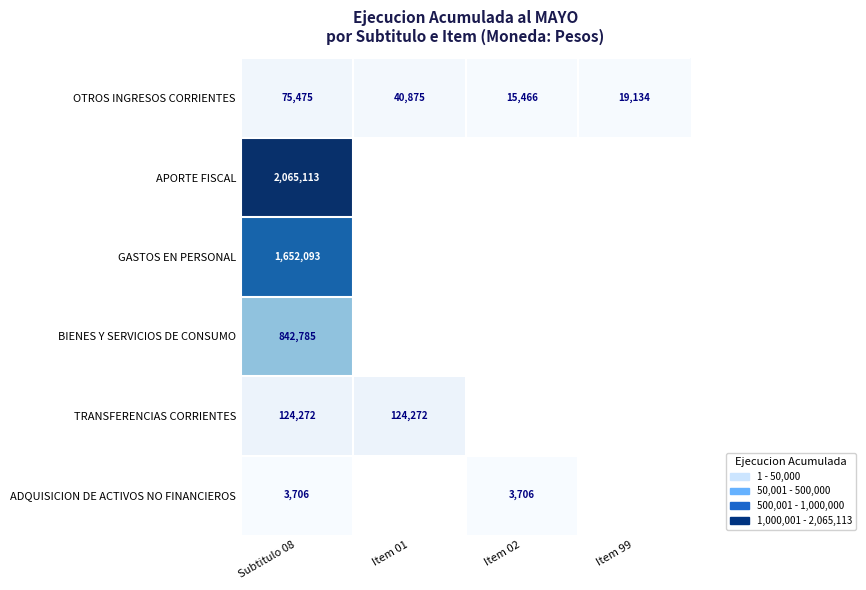

Rank the series at Subtitulo 08 from lowest to highest value.

ADQUISICION DE ACTIVOS NO FINANCIEROS, OTROS INGRESOS CORRIENTES, TRANSFERENCIAS CORRIENTES, BIENES Y SERVICIOS DE CONSUMO, GASTOS EN PERSONAL, APORTE FISCAL